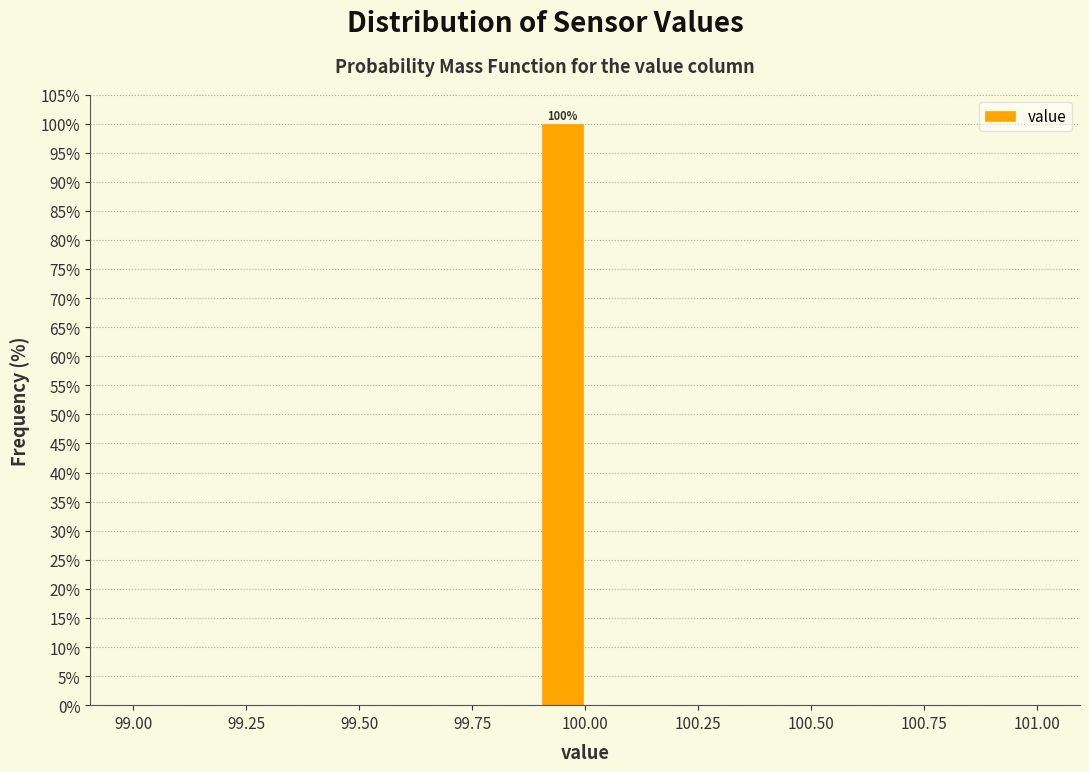

Read against the x-axis, roughly where is the centre of the tallest bar?

99.95